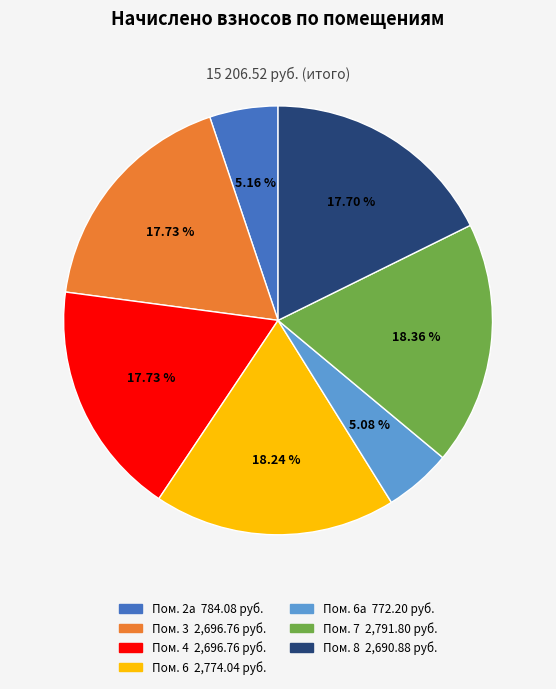

Count the number of slices in the pie.

7